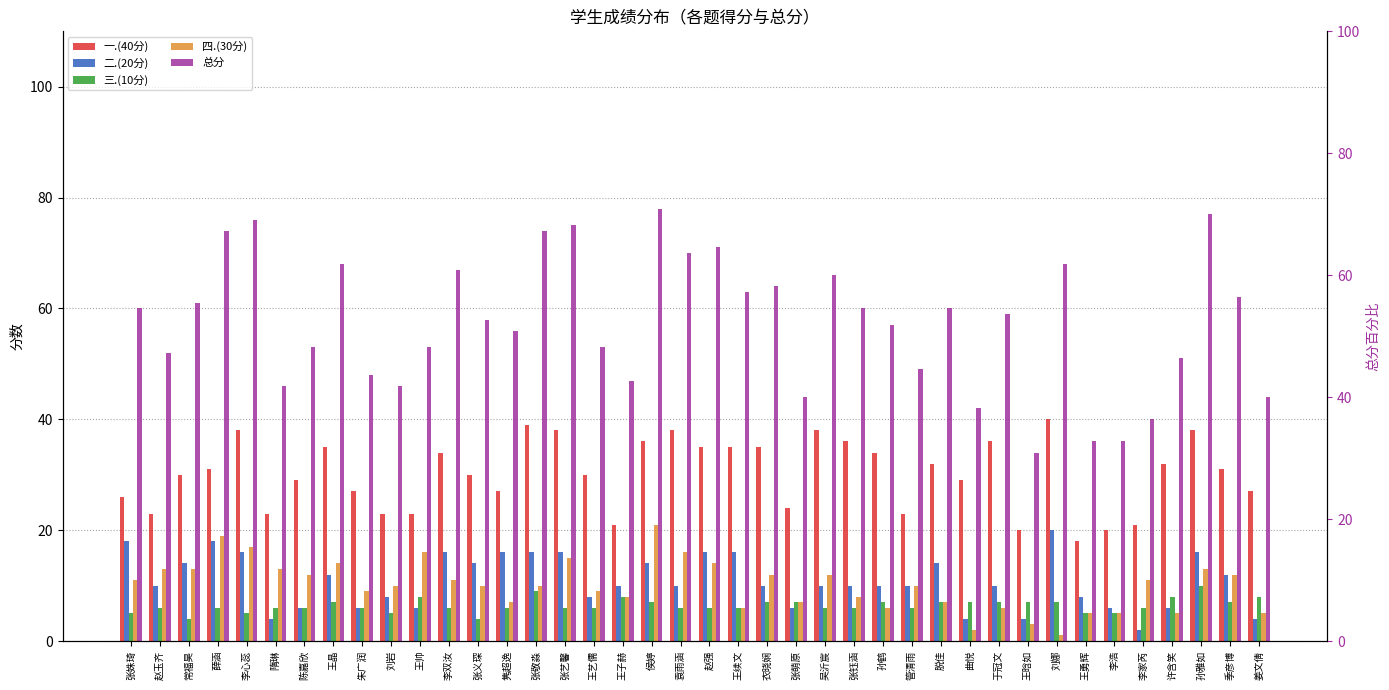

What is the label of the 17th bar from the right?

张萌原